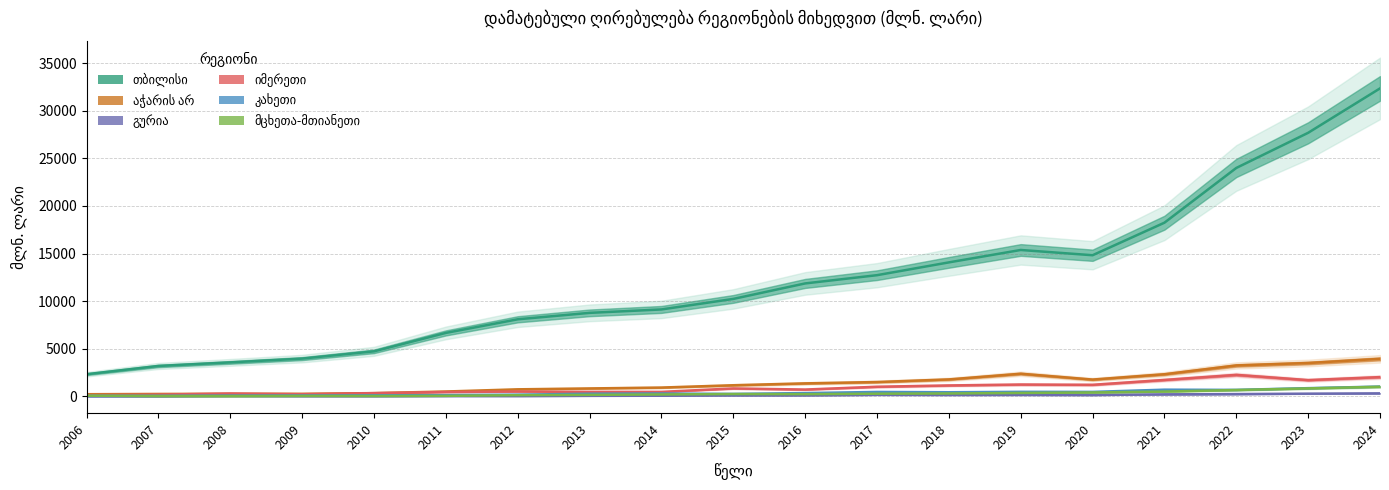

At how many categories does at least one series exceed 2735?

18